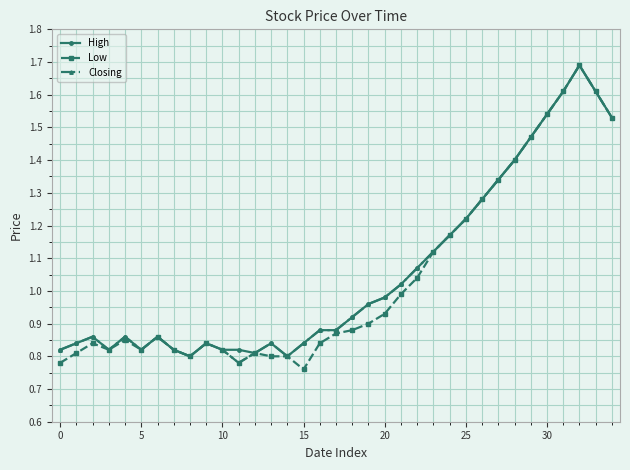

At how many categories does at least one series exceed 0?

35